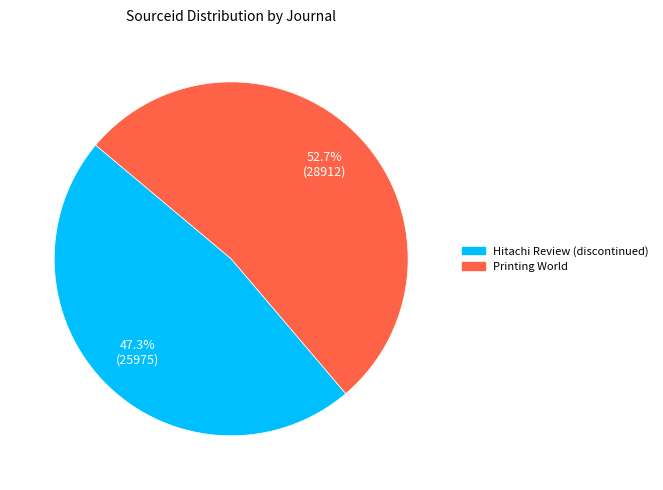

Rank the categories by value from lowest to highest.

Hitachi Review (discontinued), Printing World